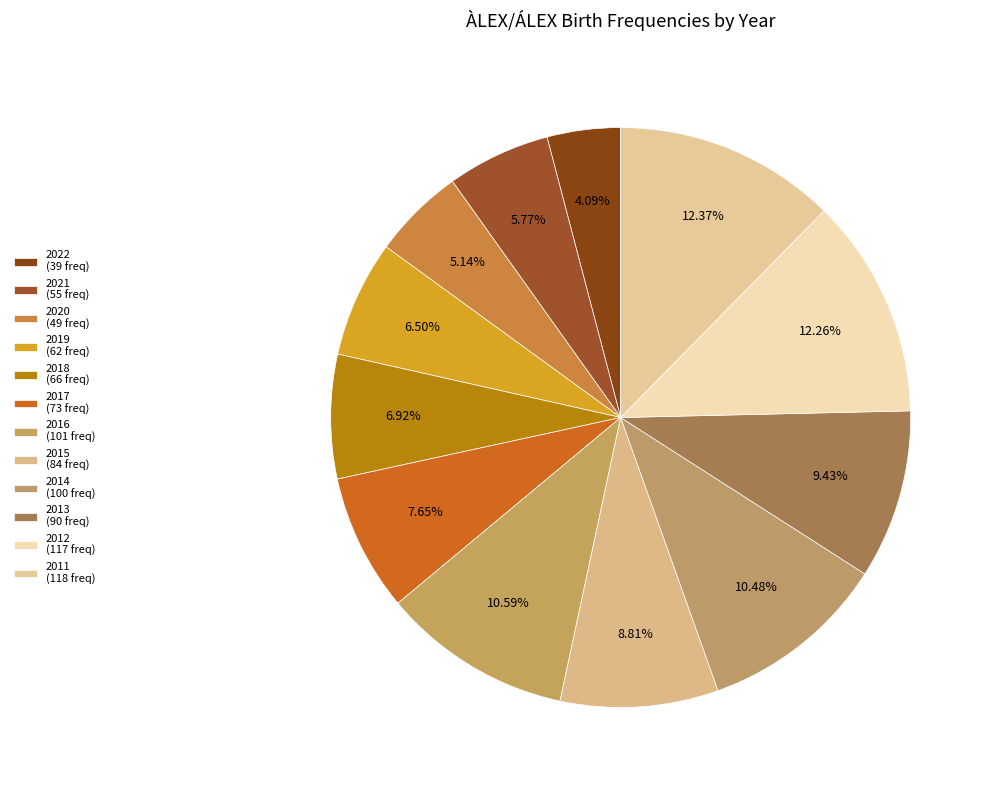

The 2017 slice represents 8% of the pie. True or false?

True